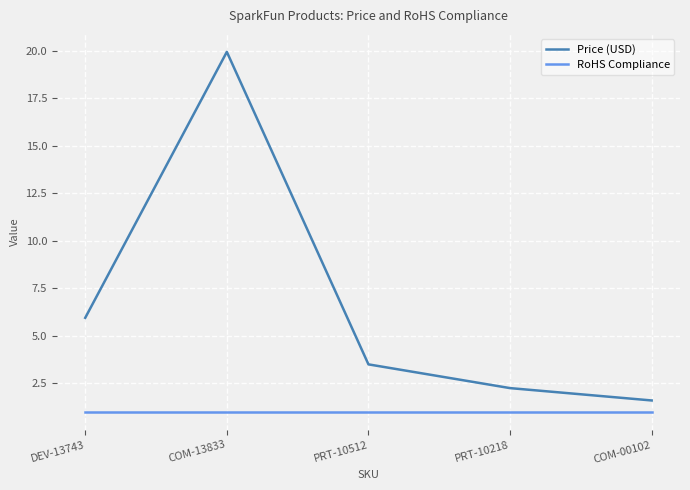

The Price (USD) series shows 0.7 at COM-00102. True or false?

False